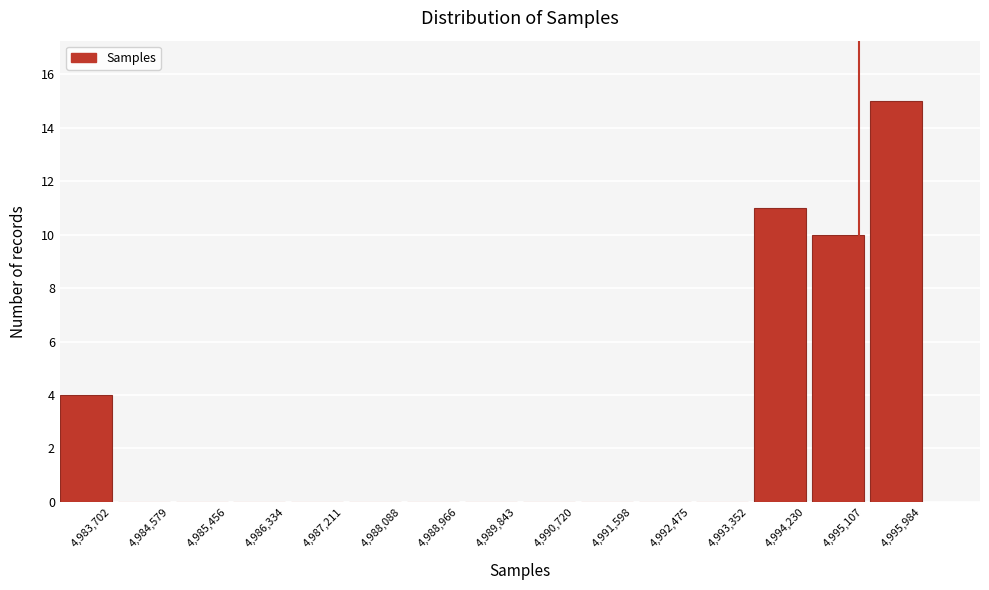

Reading right to left, list all the values displayed in this chart.

4,995,984=15	4,995,107=10	4,994,230=11	4,993,352=0	4,992,475=0	4,991,598=0	4,990,720=0	4,989,843=0	4,988,966=0	4,988,088=0	4,987,211=0	4,986,334=0	4,985,456=0	4,984,579=0	4,983,702=4